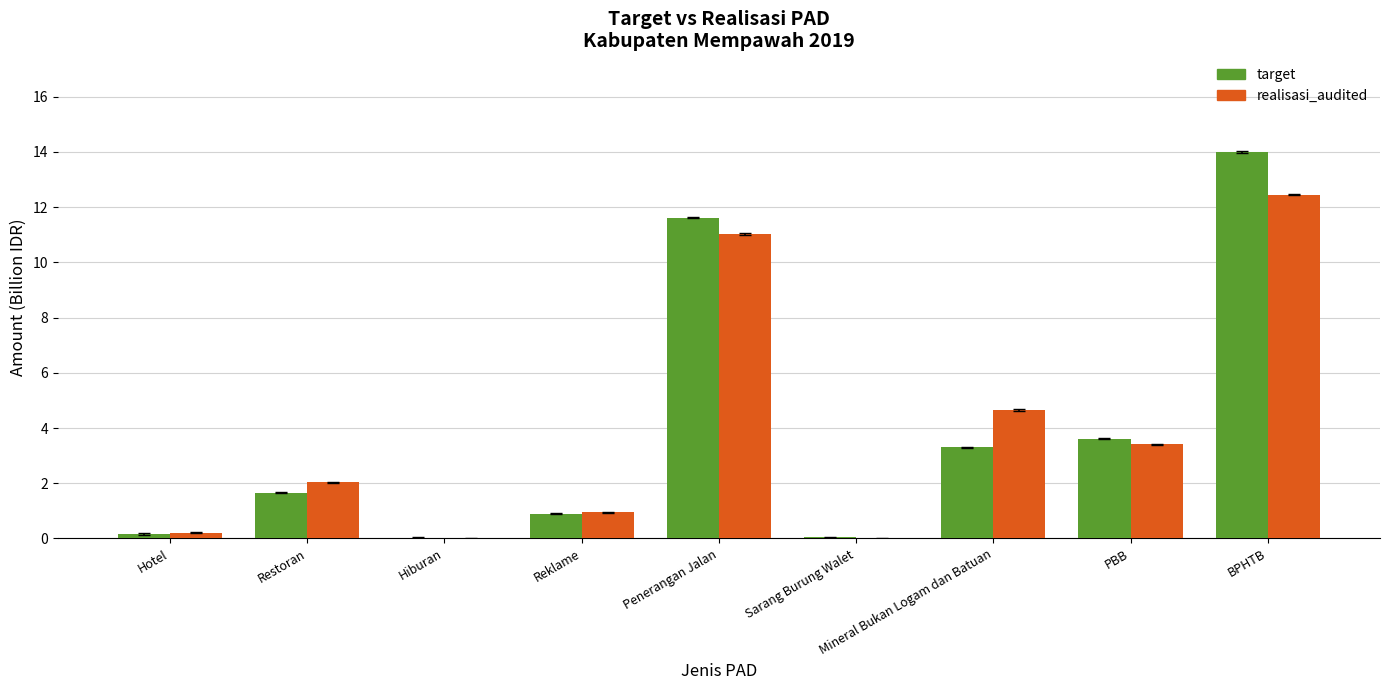

Which series changed the most between Reklame and PBB?

target